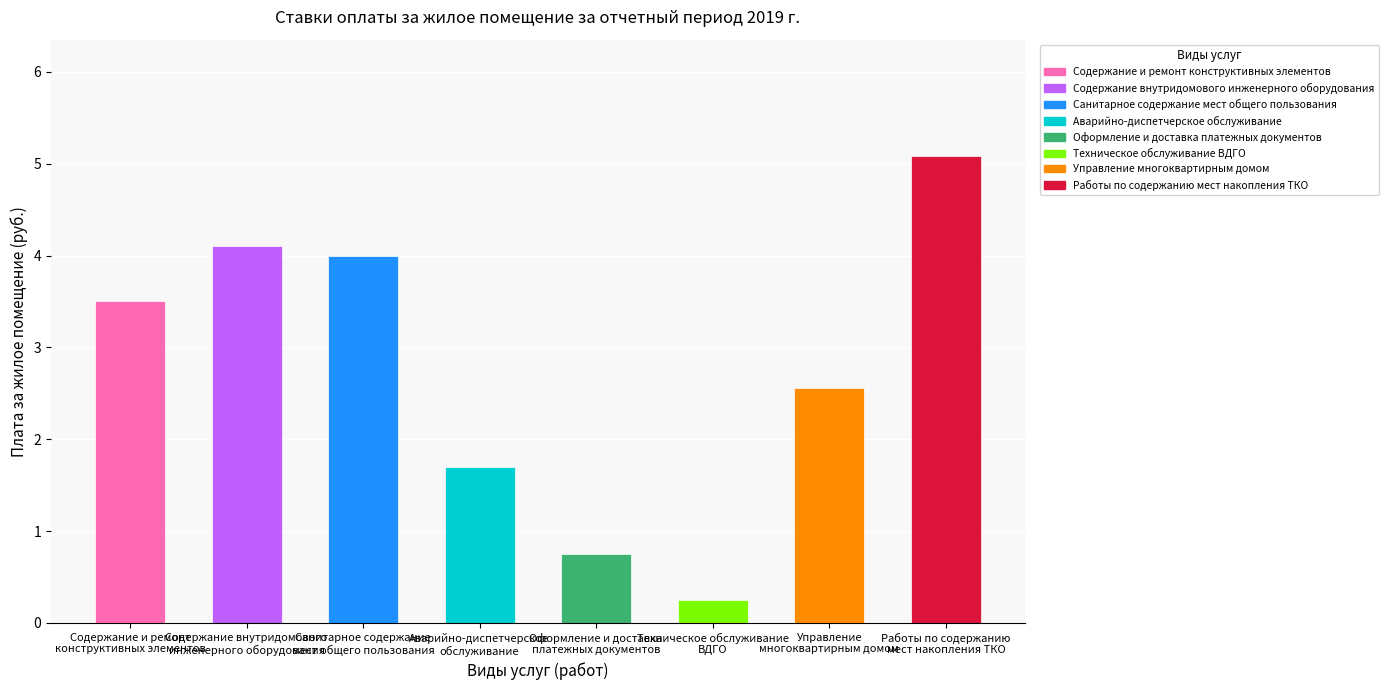

What is the greatest value displayed?

5.1